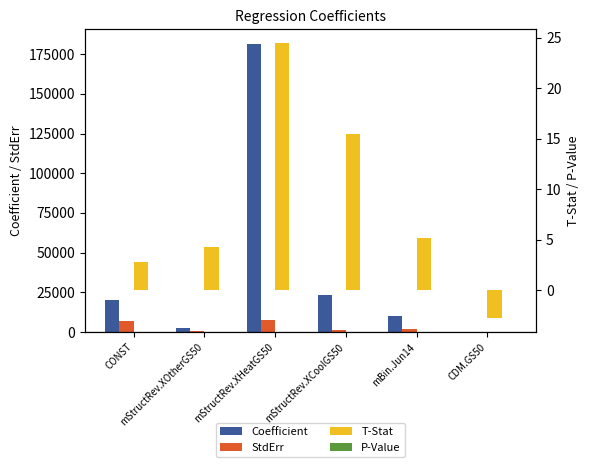

The value of Coefficient at mStructRev.XHeatGS50 is 181482.1. True or false?

True